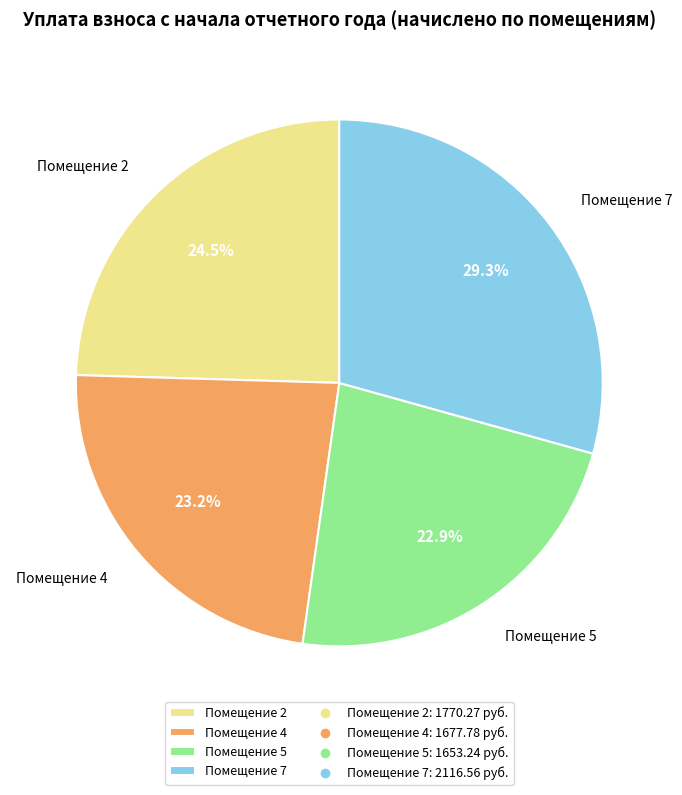

How many slices are in this pie chart?

4